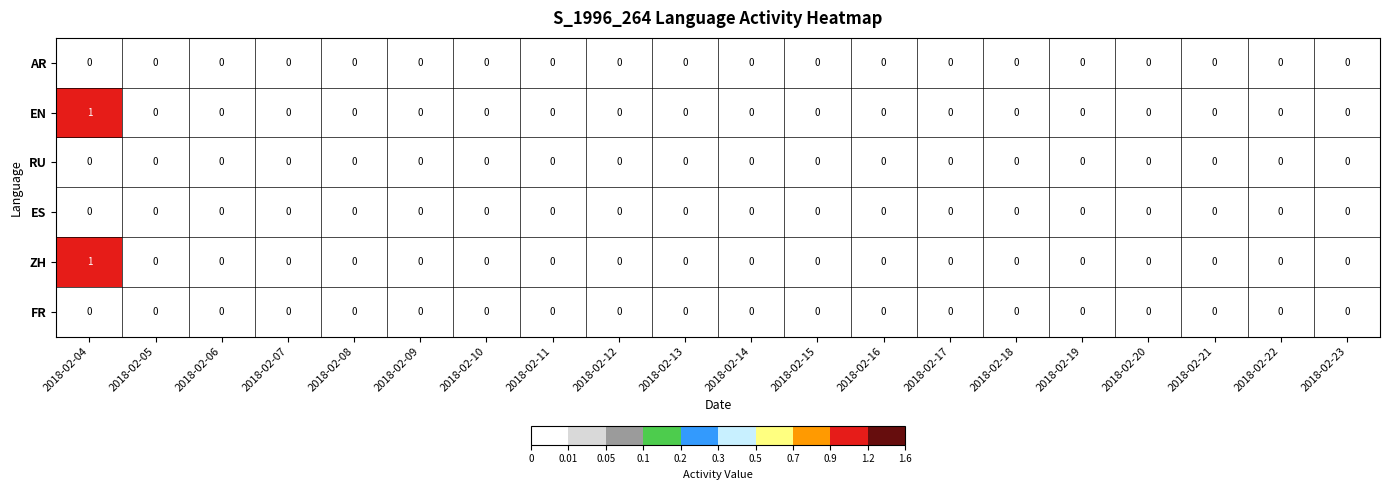

The AR series shows 0 at 2018-02-18. True or false?

True